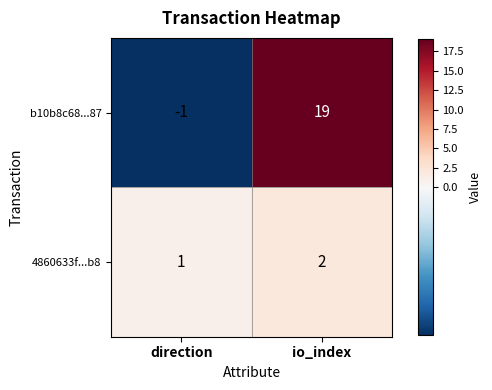

Reading right to left, transcribe all the data shown in this chart.

b10b8c68...87: 19	-1
4860633f...b8: 2	1